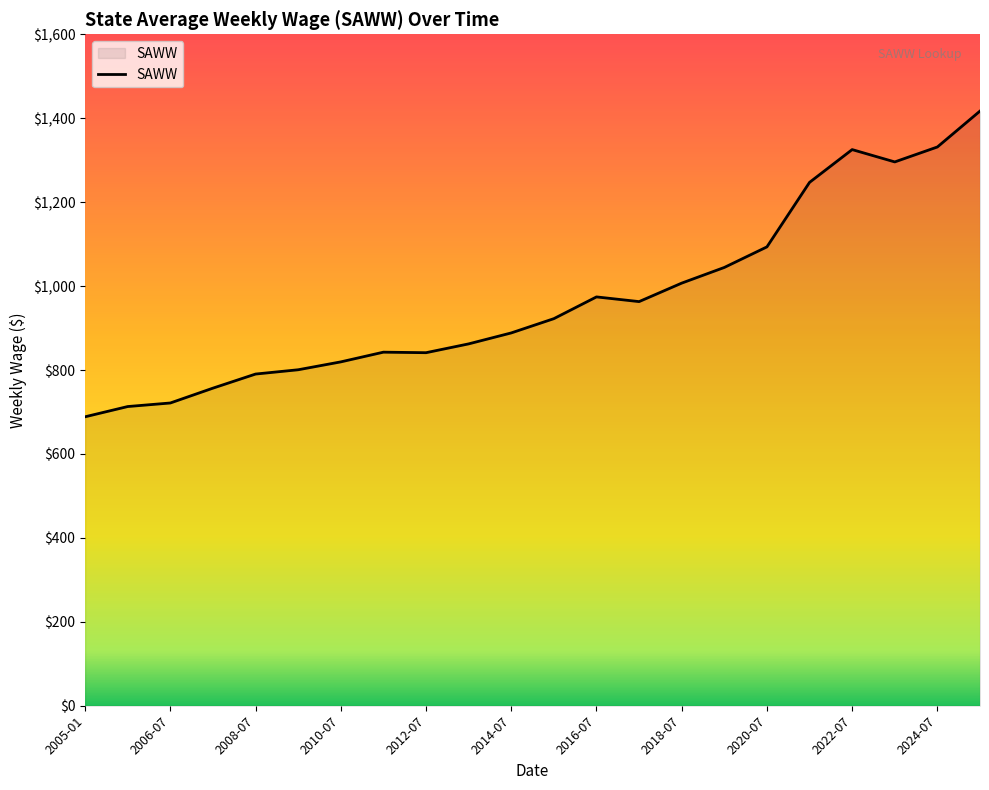

What is the difference between the maximum and minimum values?

728.5